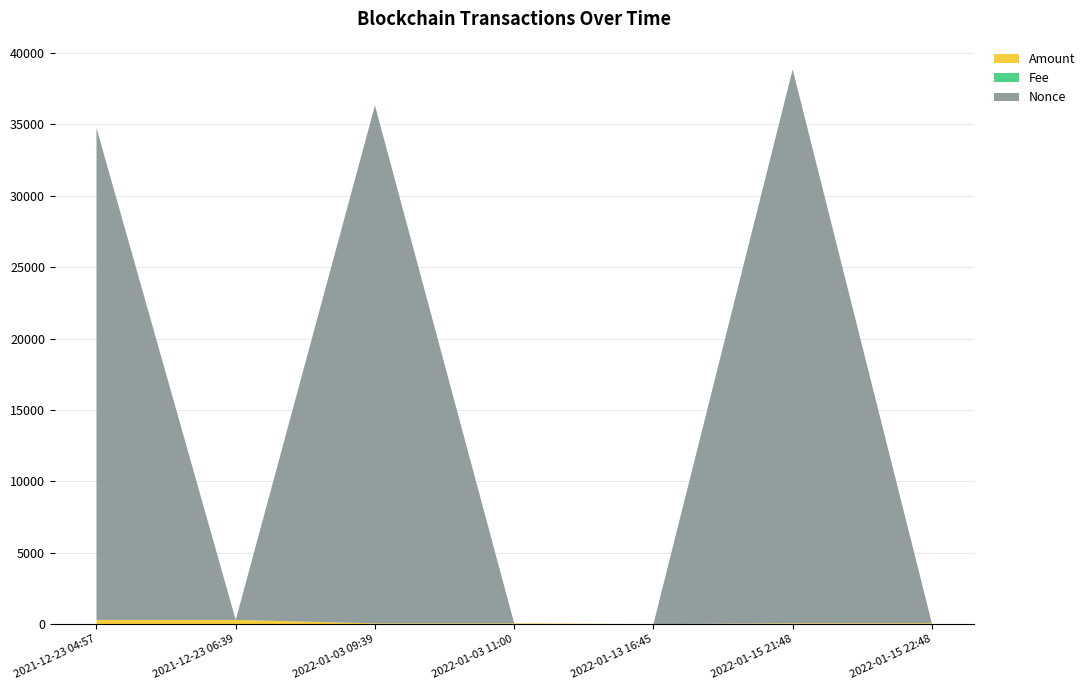

Reading left to right, extract all data points from this chart.

Amount: 299.5	298.5	57.5	57.5	1.0	63.7	64.6
Fee: 0.0	0.0	0.0	0.0	0.0	0.1	0.0
Nonce: 34443.0	0.0	36267.0	1.0	1.0	38785.0	2.0